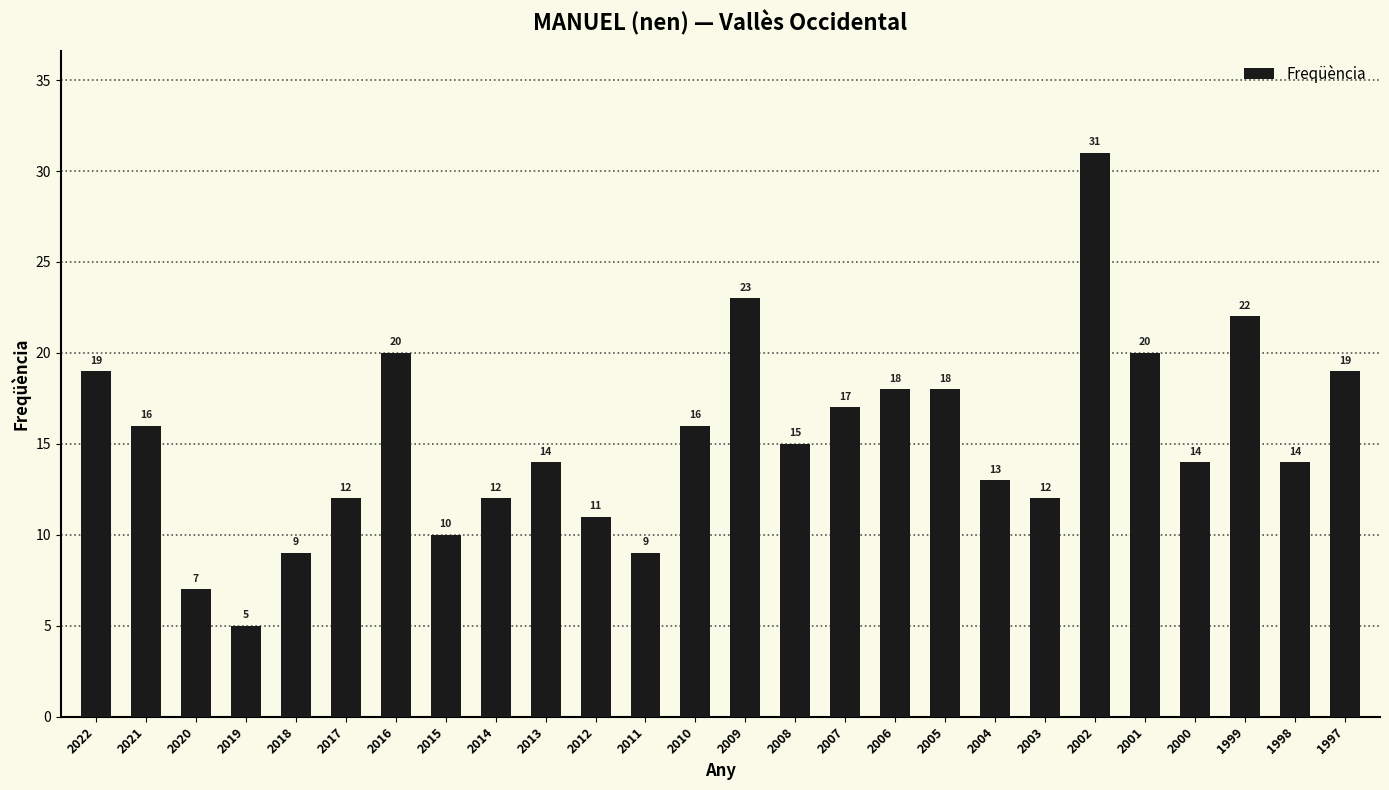

Between 1997 and 2012, which is larger?

1997